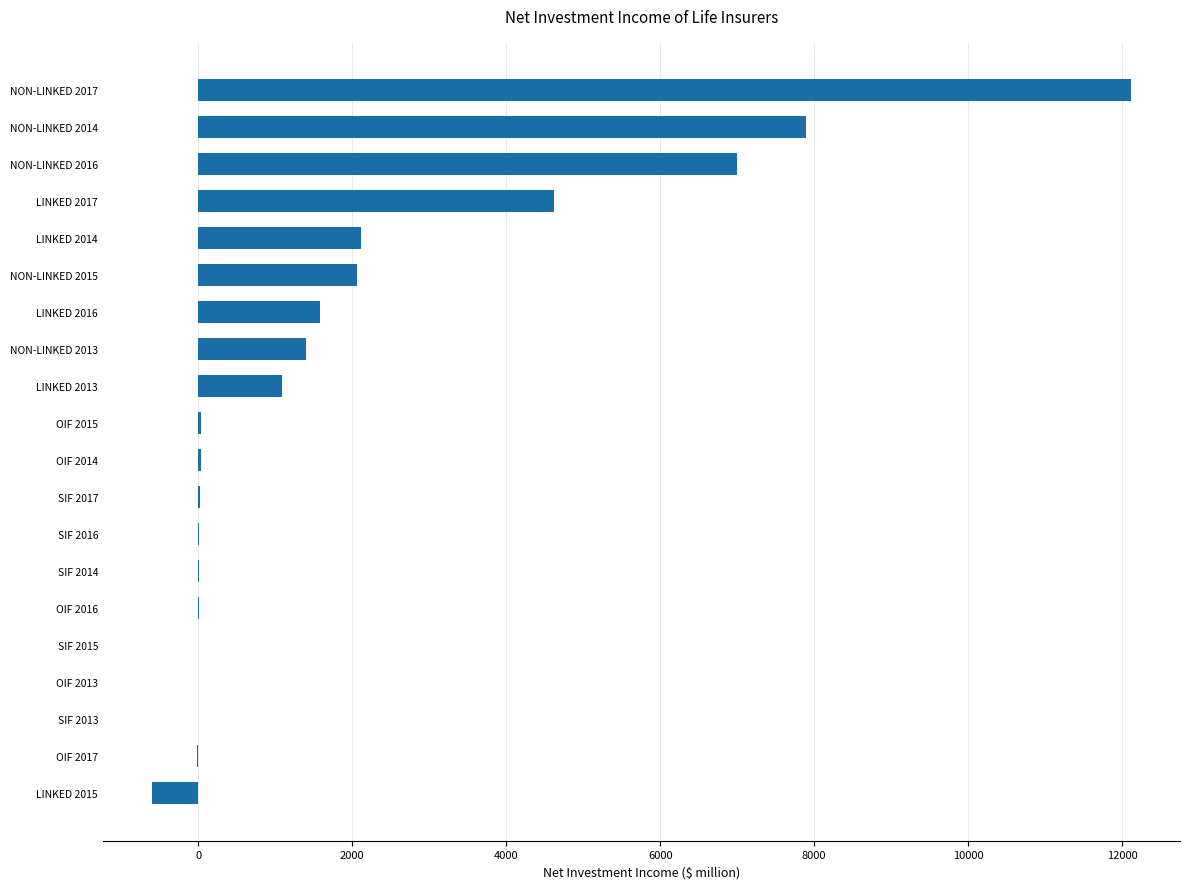

What is the average value?

1968.5